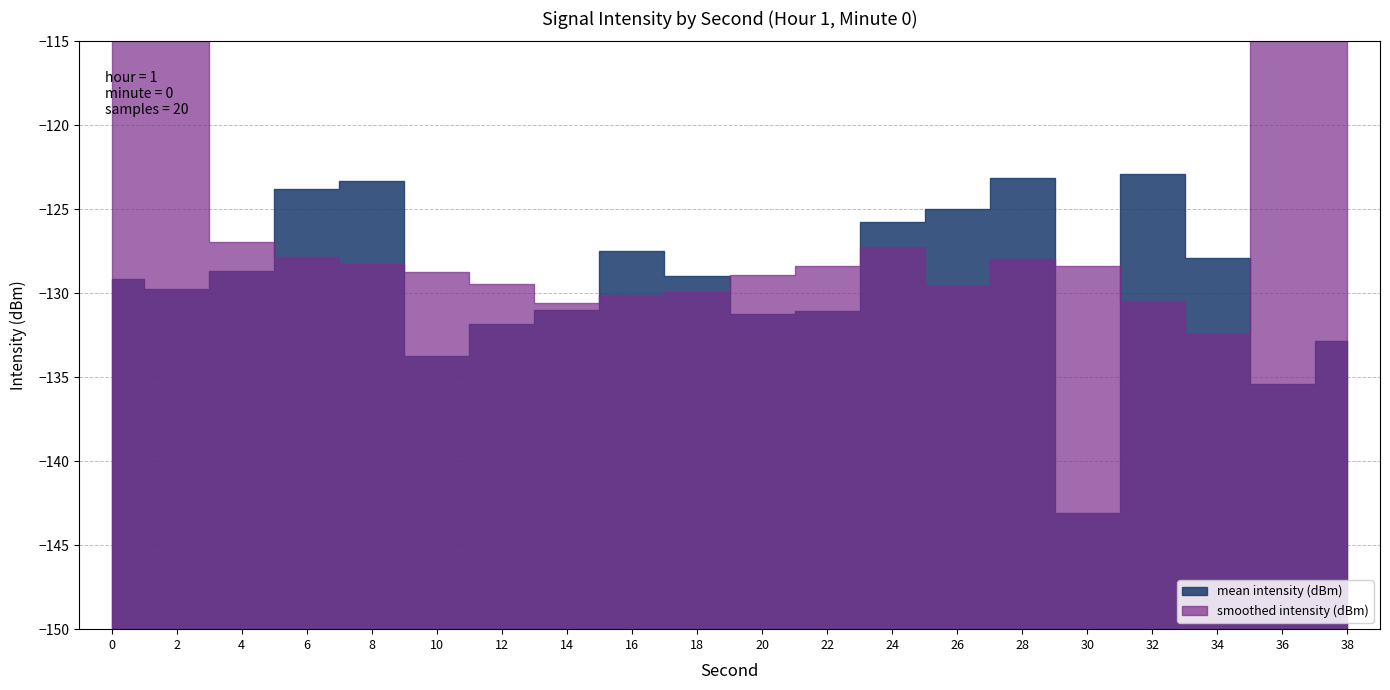

What is the value of the 8th point from the left?

-131.0